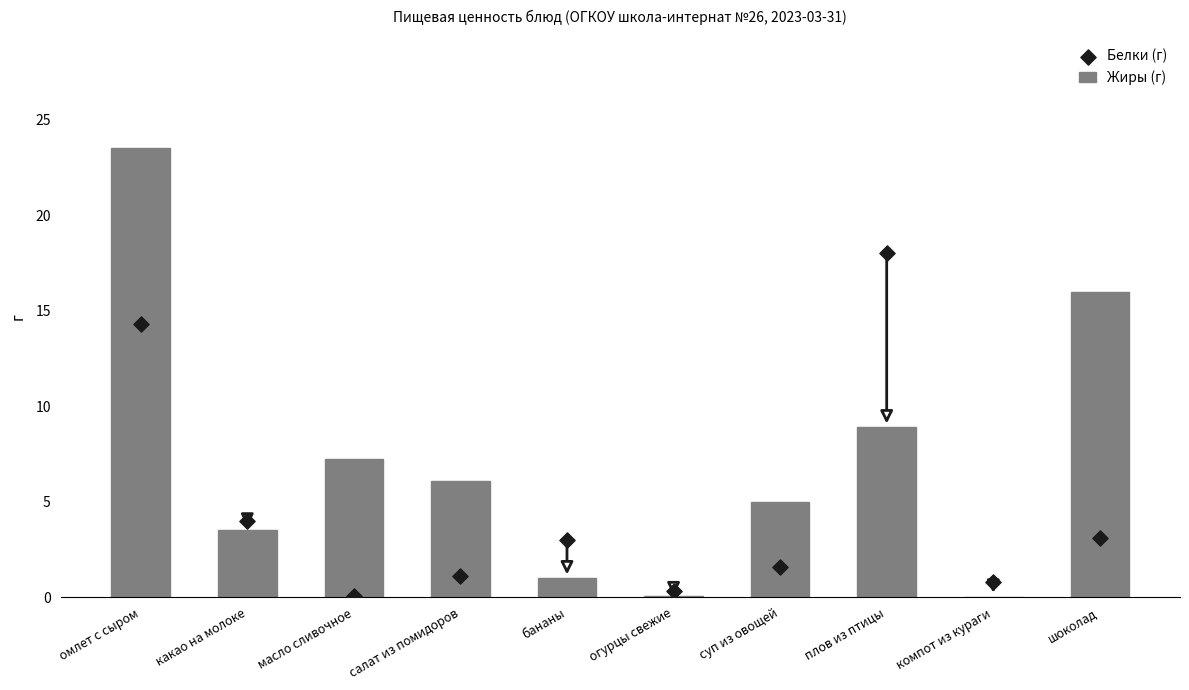

What is the total value across all series at суп из овощей?

6.6